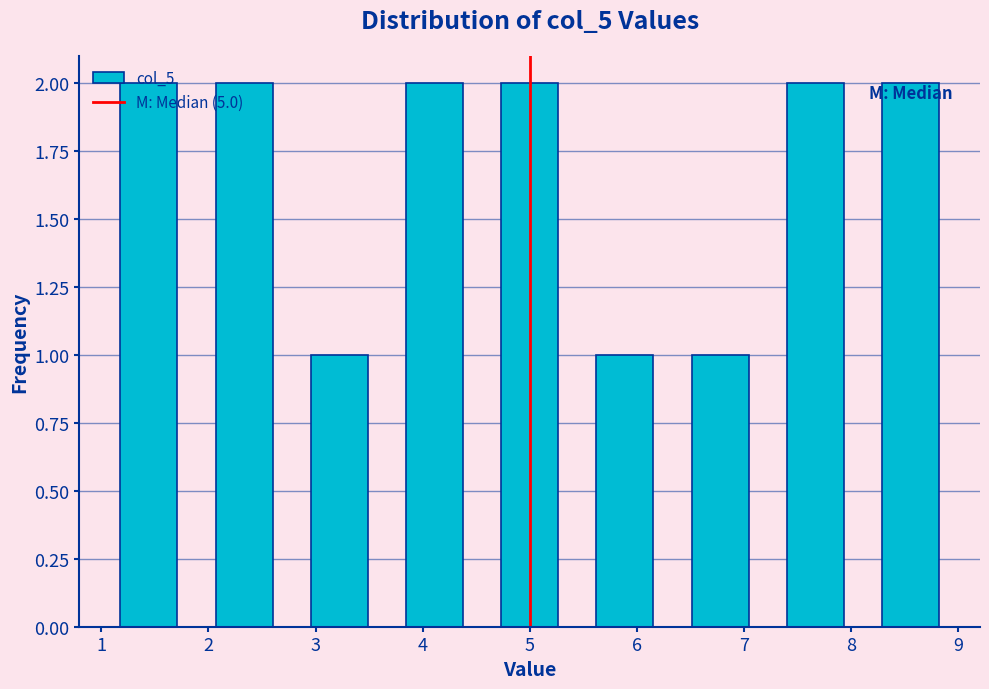

How tall is the bar that spans 3.7 to 4.6 on the x-axis? Neither the bar edges nor the heights are printed on the chart, so give them approximately, as read against the axes.

2